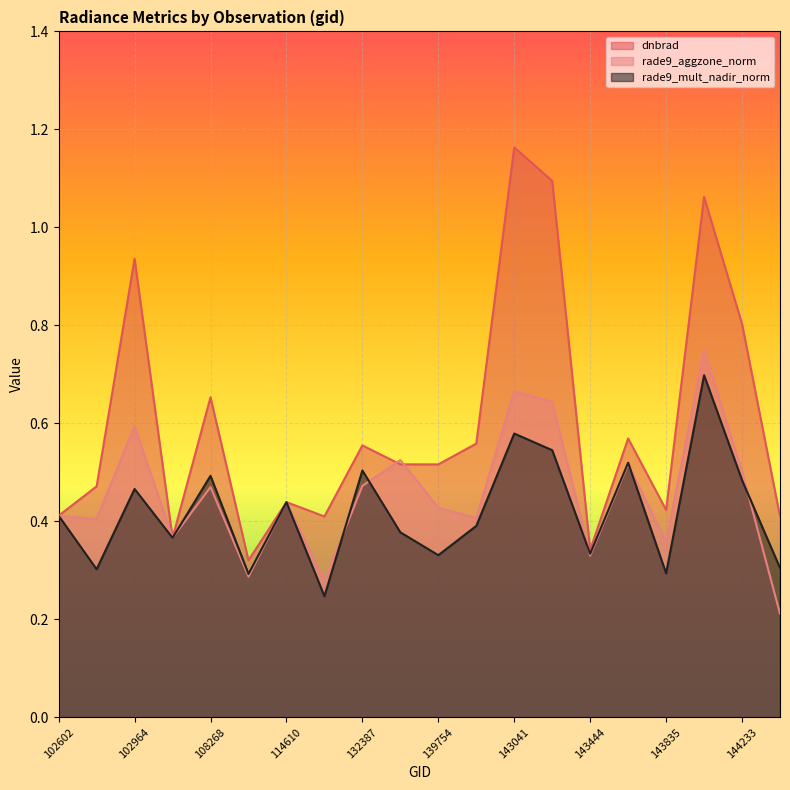

How many lines are shown in the chart?

3